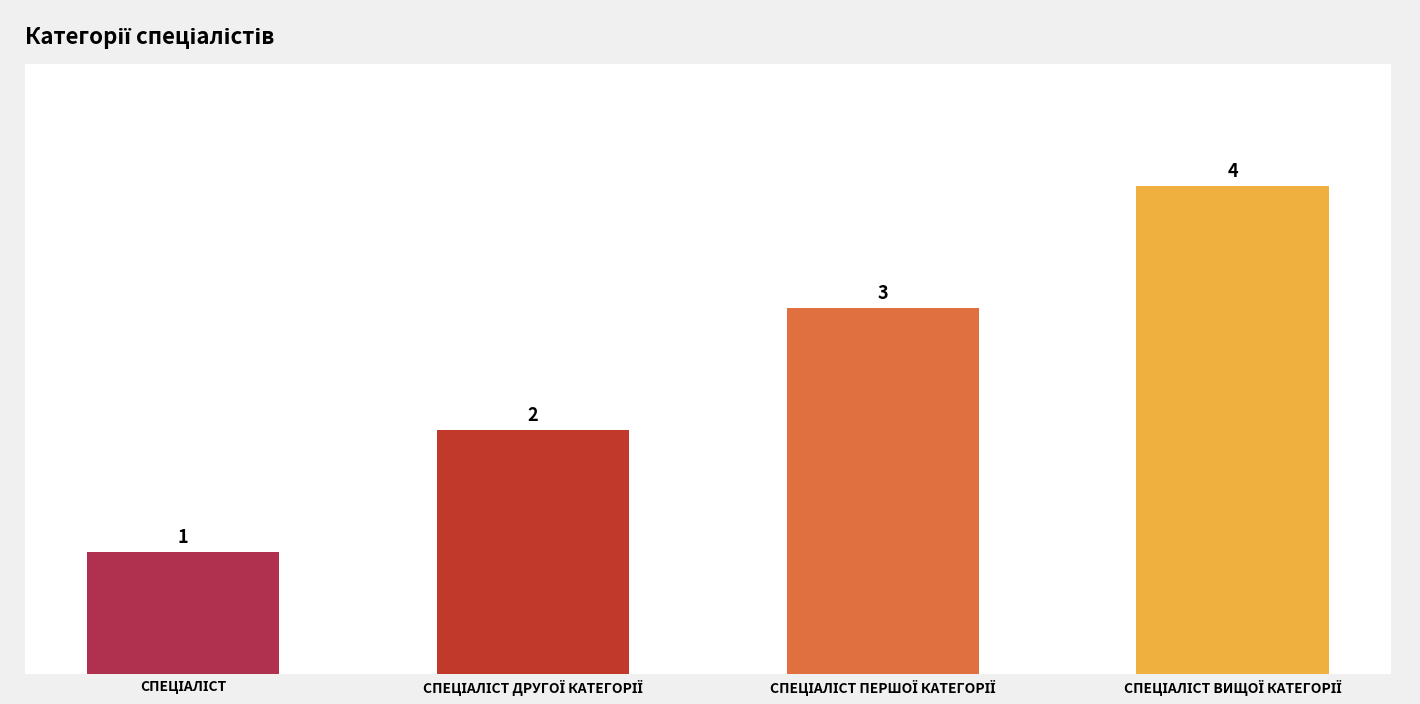

How many bars are there in total?

4